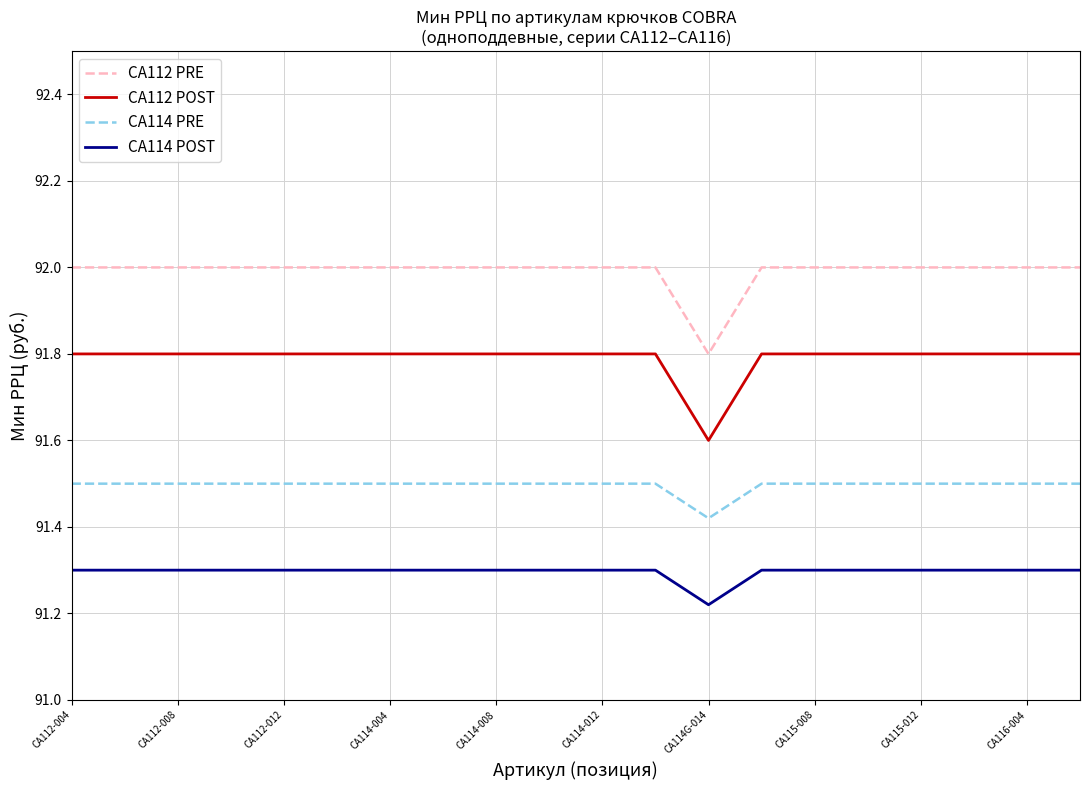

Which series has the largest total across all categories?

CA112 PRE